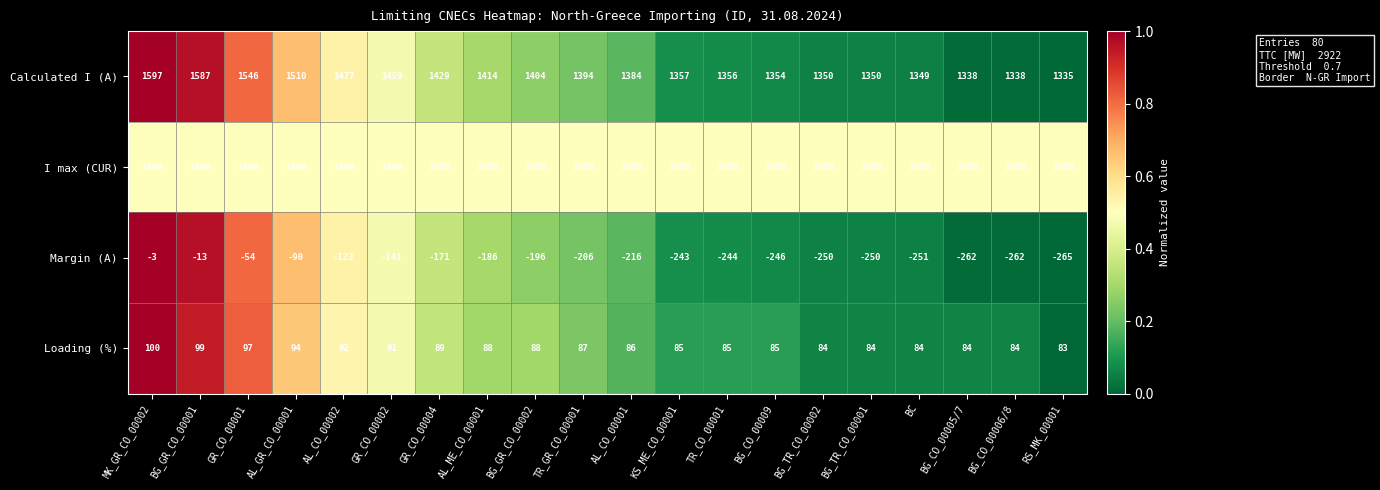

What is the spread (max minus min) of values at BG_CO_00009?

1846